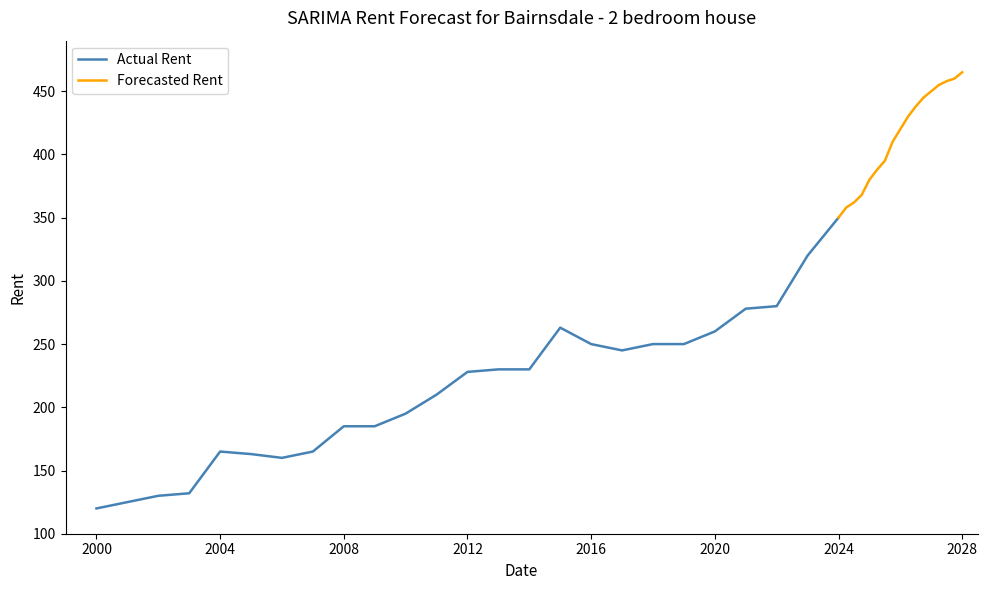

What is the highest value of the Actual Rent series?

350